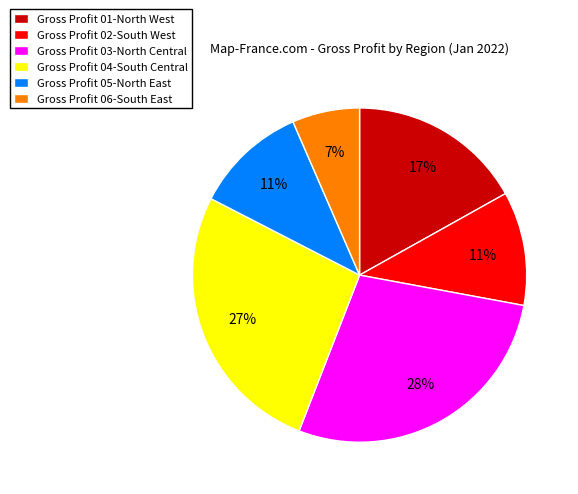

To the nearest percent, what is the average slice percentage?

17%